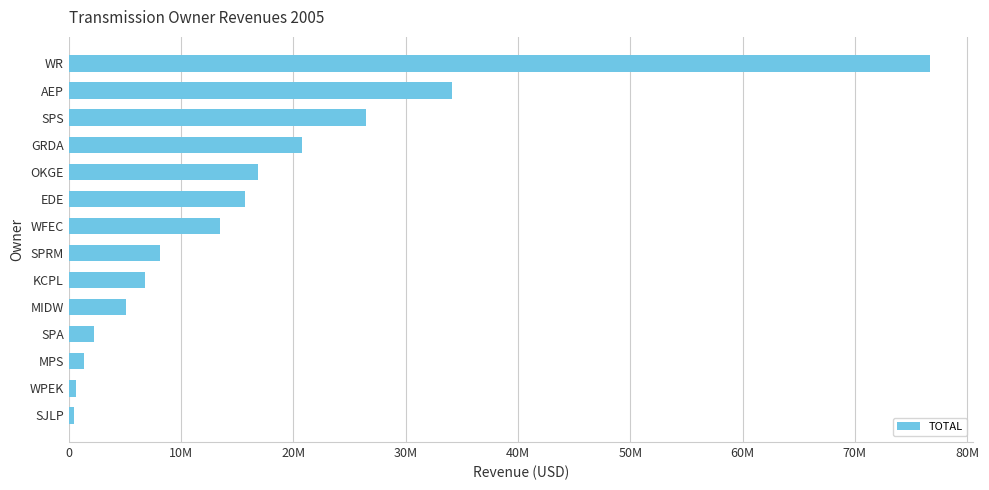

How many data points are above 13456005?

7